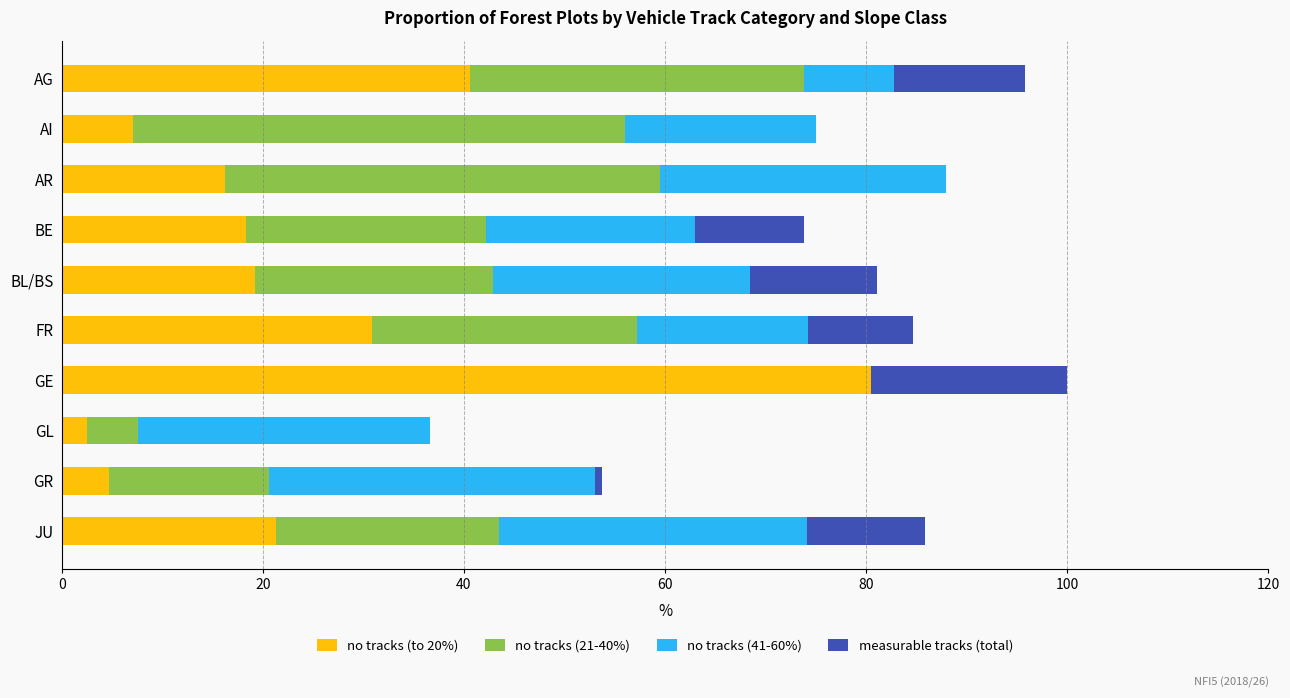

What is the total value across all series at BE?

73.8